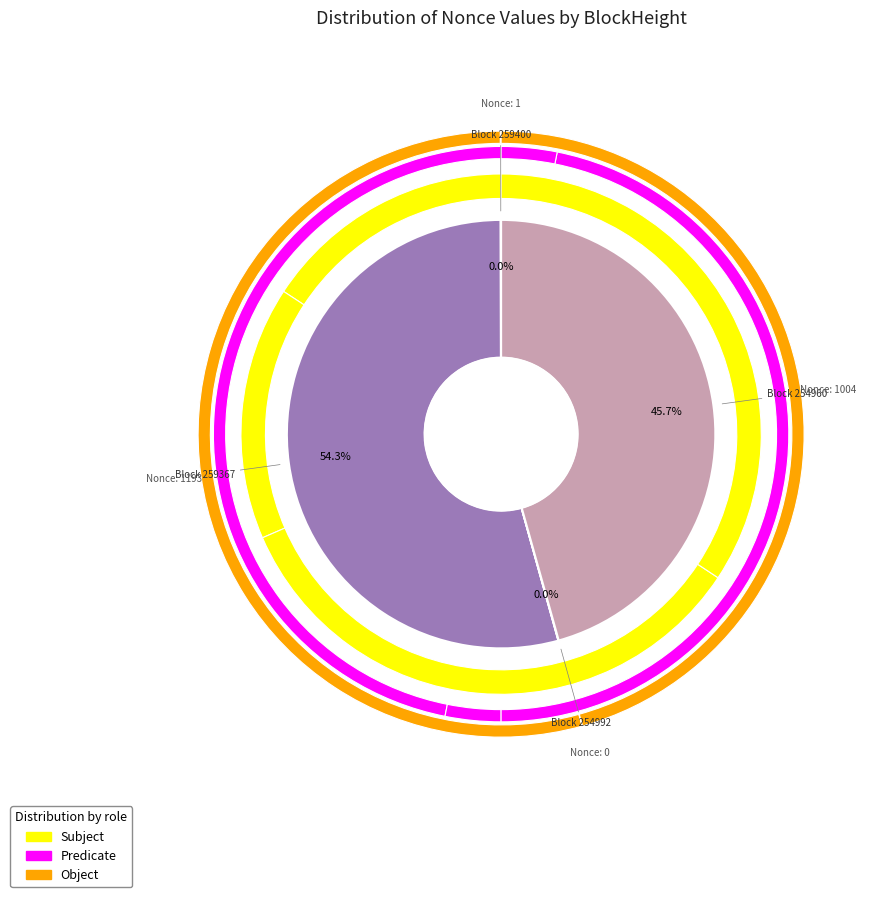

Rank the categories by value from highest to lowest.

259367, 254960, 259400, 254992